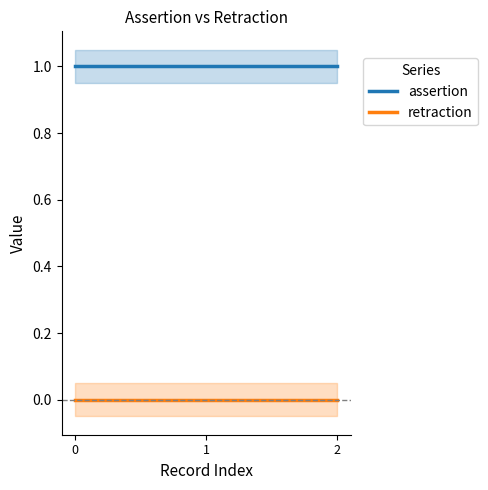

At 1, list the series in order from largest to smallest.

assertion, retraction